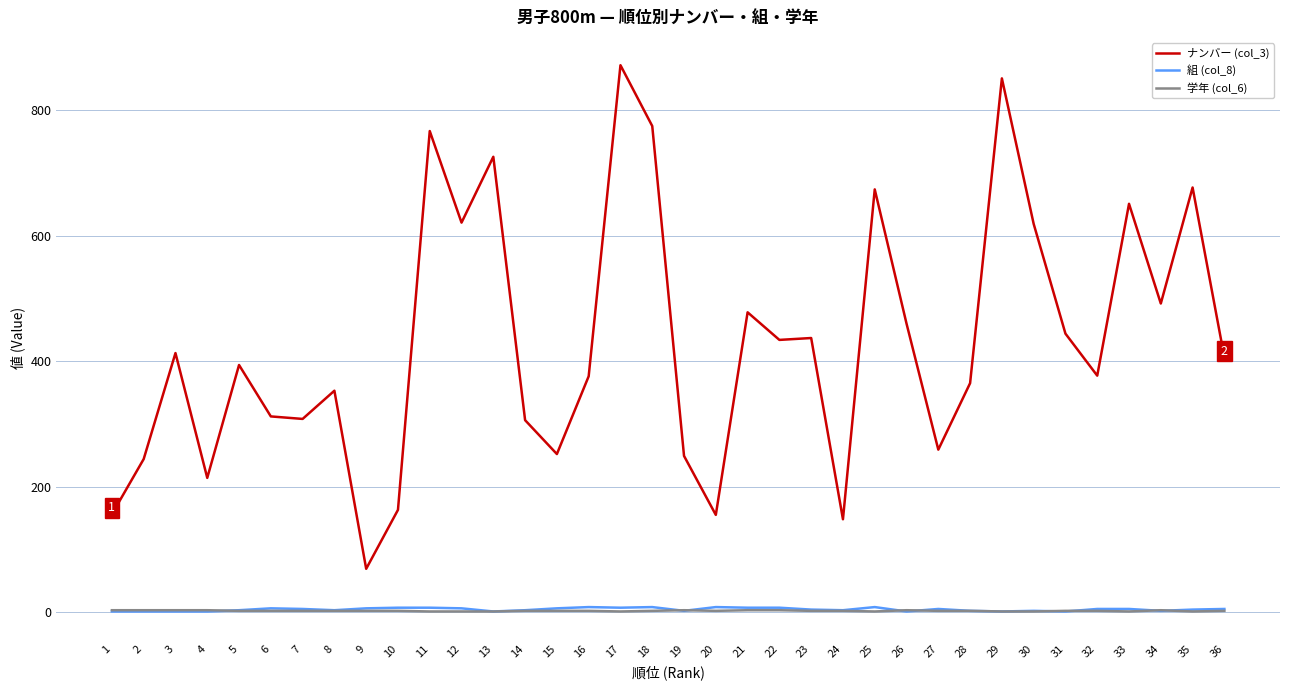

What is the difference between the highest and lowest values at 20?

153